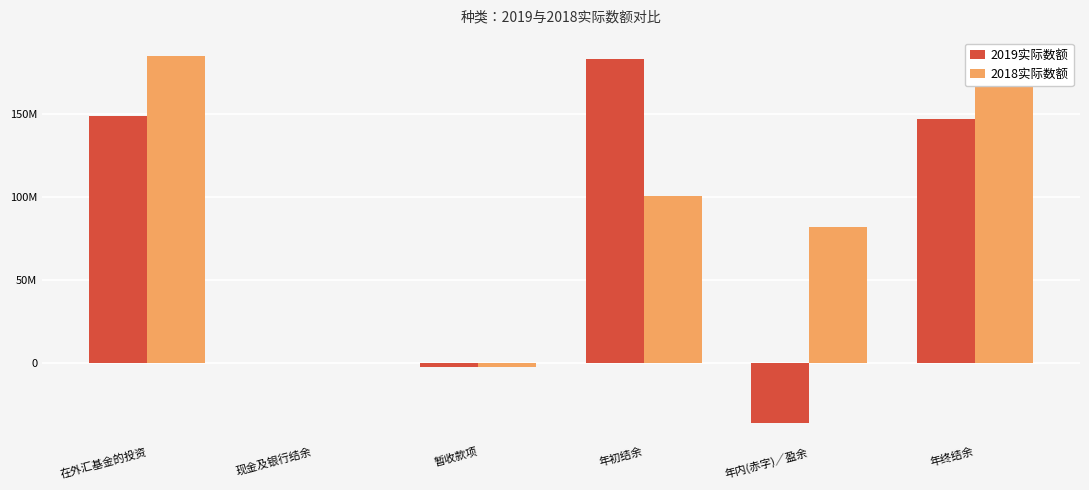

What is the value of the 2019实际数额 bar at the 6th from the left?

146691879